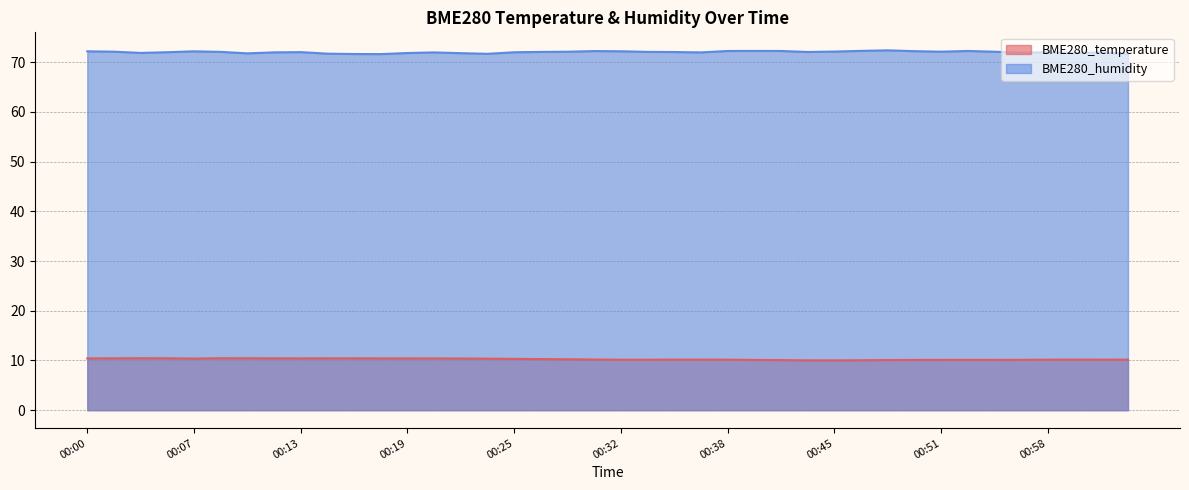

At how many categories does at least one series exceed 33?

40